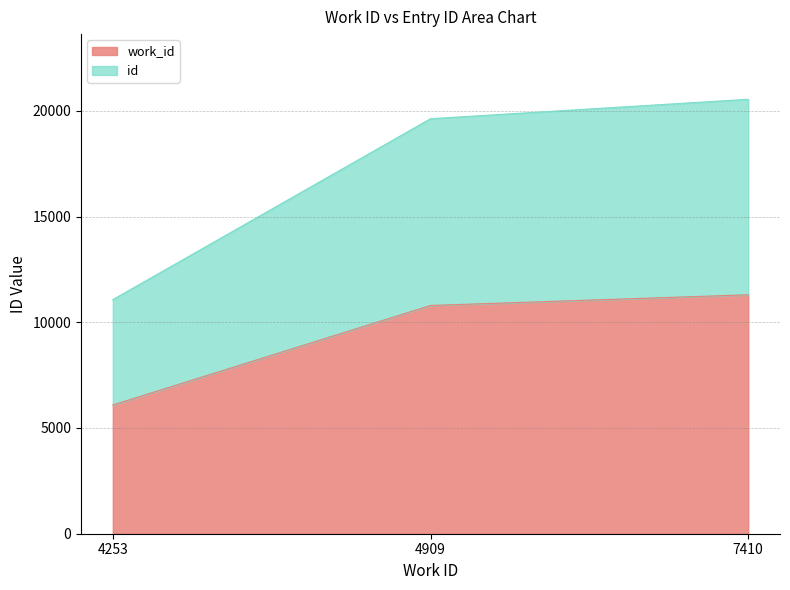

What is the difference between the maximum and minimum values?

5210.7